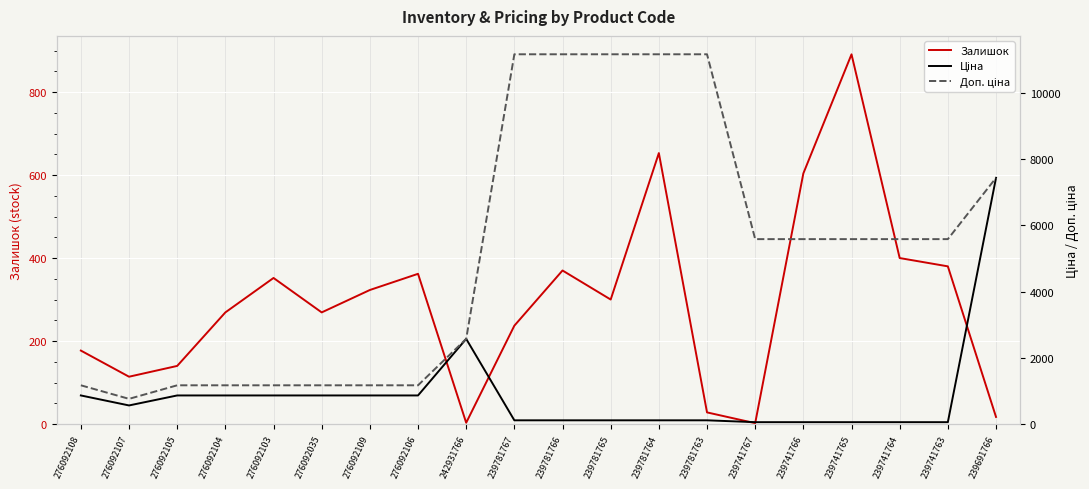

At which label is Доп. ціна closest to 5964?

239741767